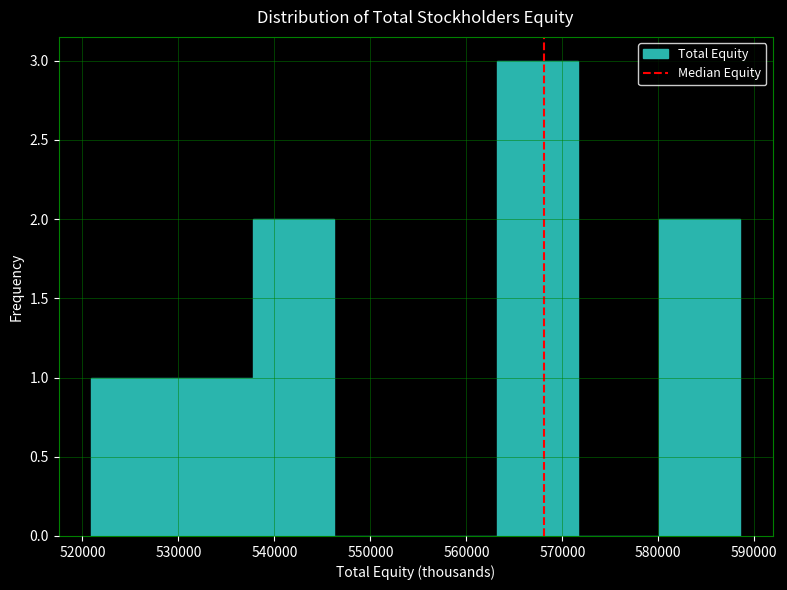

Reading left to right, transcribe this chart: for each bar, give the range it covers on the x-axis and its height. Neither the bar edges nor the heights are printed on the chart, so give them approximately, as read against the axes.

521000 to 529000: 1
529000 to 538000: 1
538000 to 546000: 2
546000 to 555000: 0
555000 to 563000: 0
563000 to 572000: 3
572000 to 580000: 0
580000 to 589000: 2